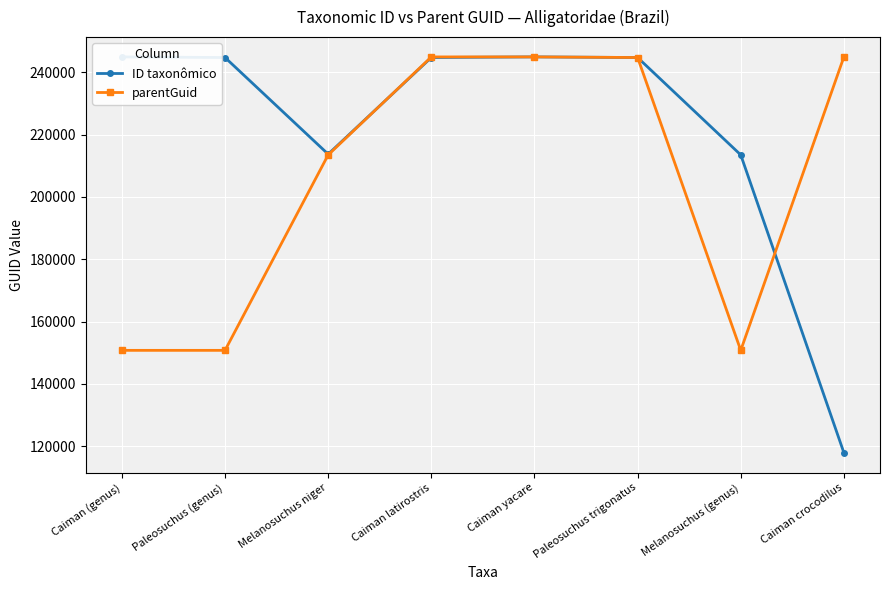

Where does the parentGuid series first go above 244727?

Caiman latirostris